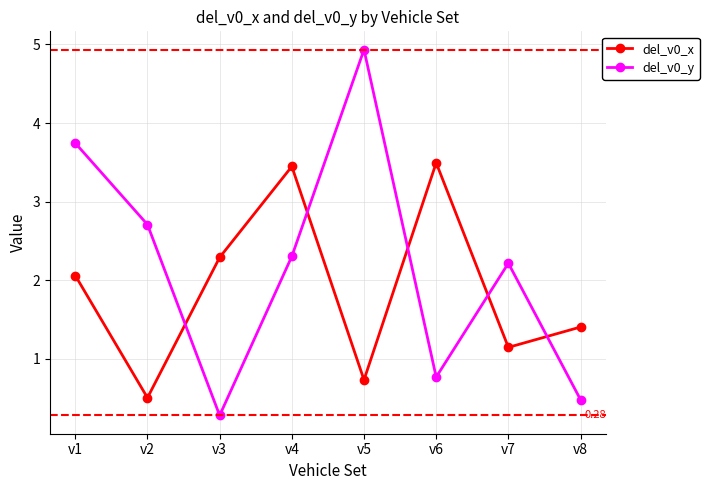

After their last crossing, which series has the higher values: del_v0_y or del_v0_x?

del_v0_x